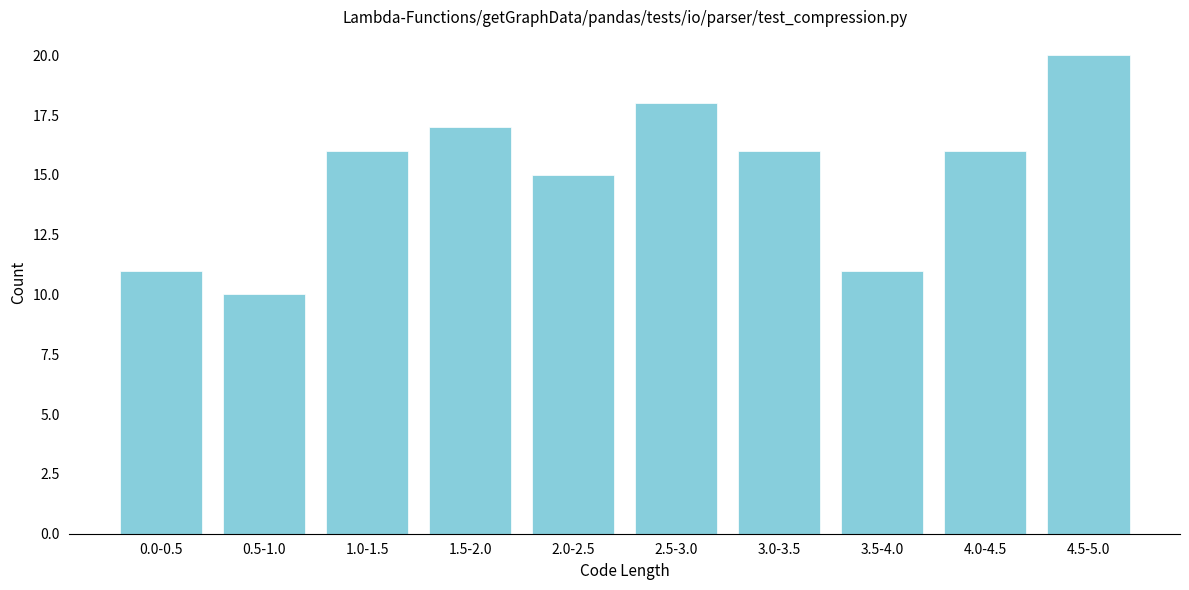

Reading left to right, transcribe all the data shown in this chart.

0.0-0.5=11	0.5-1.0=10	1.0-1.5=16	1.5-2.0=17	2.0-2.5=15	2.5-3.0=18	3.0-3.5=16	3.5-4.0=11	4.0-4.5=16	4.5-5.0=20